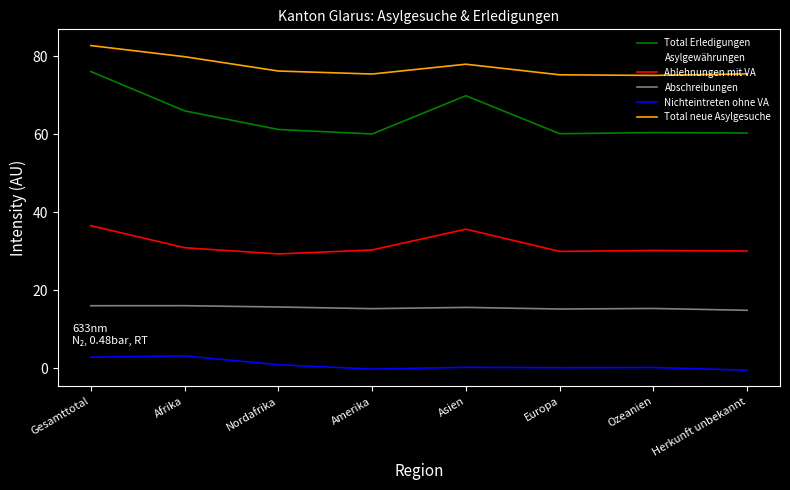

How many interior local peaks does the Abschreibungen series have?

3